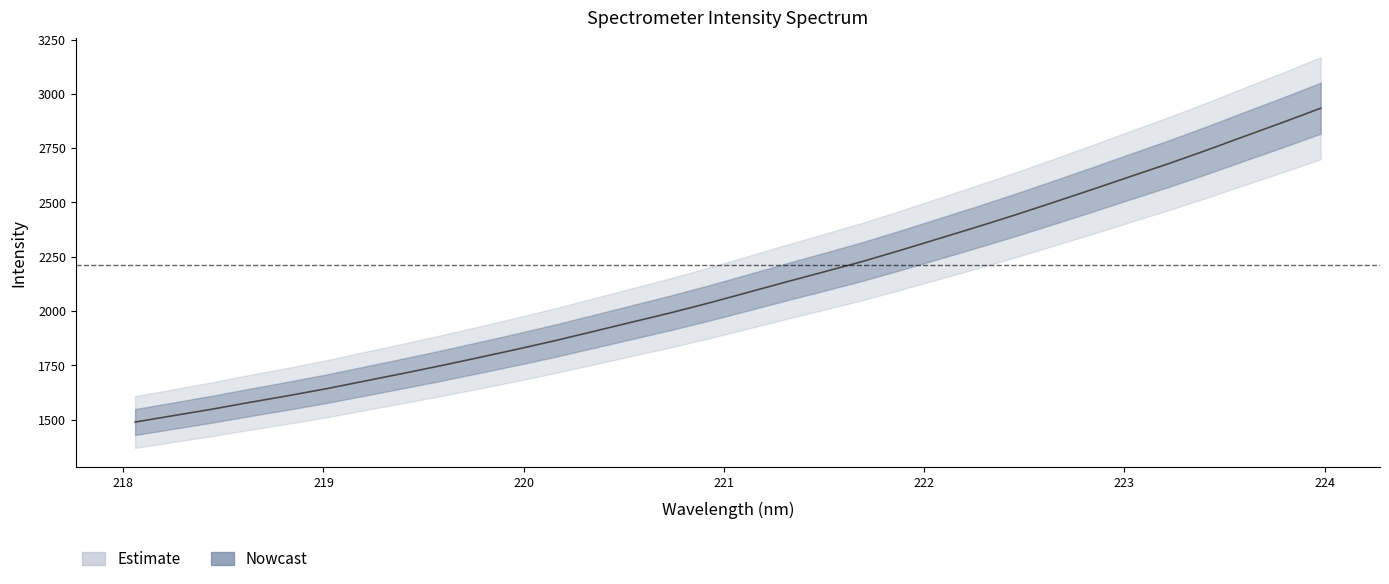

Count the number of categories in the chart.

32